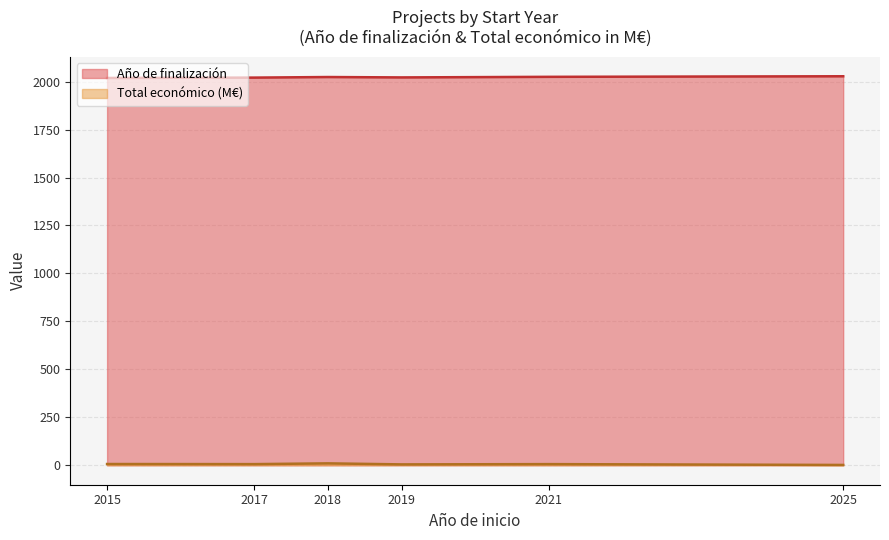

List the series in order of their overall mean, lowest first.

Total económico (M€), Año de finalización